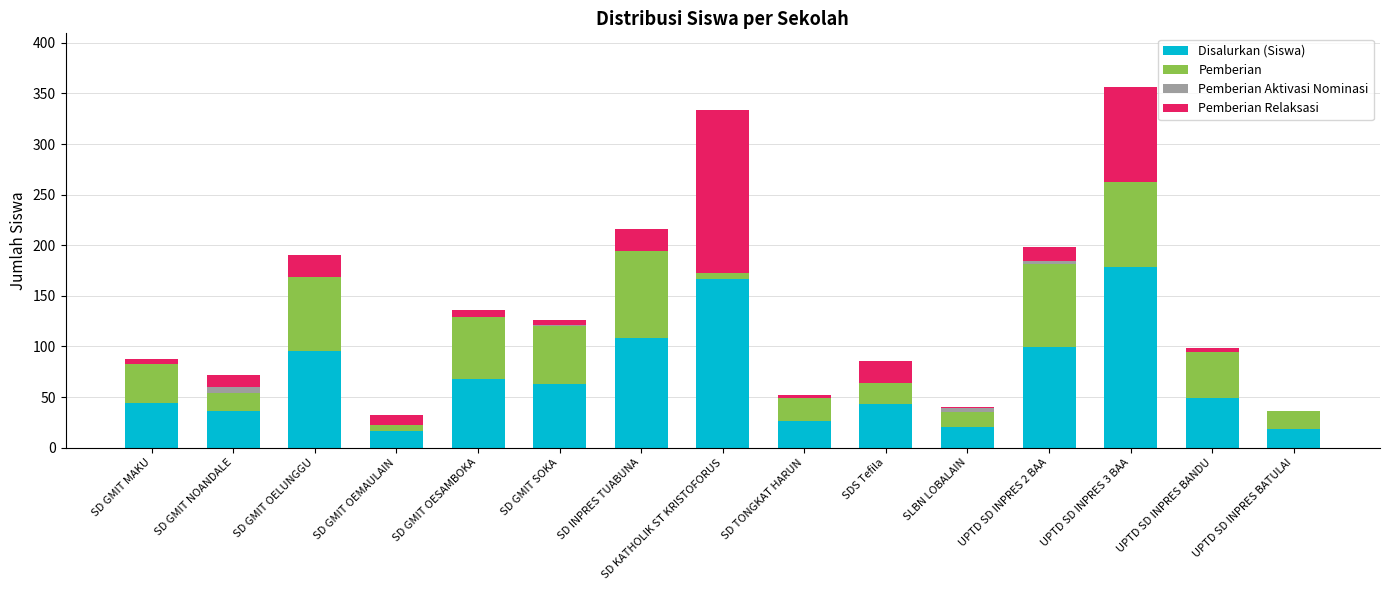

What is the sum of all Disalurkan (Siswa) values?

1030